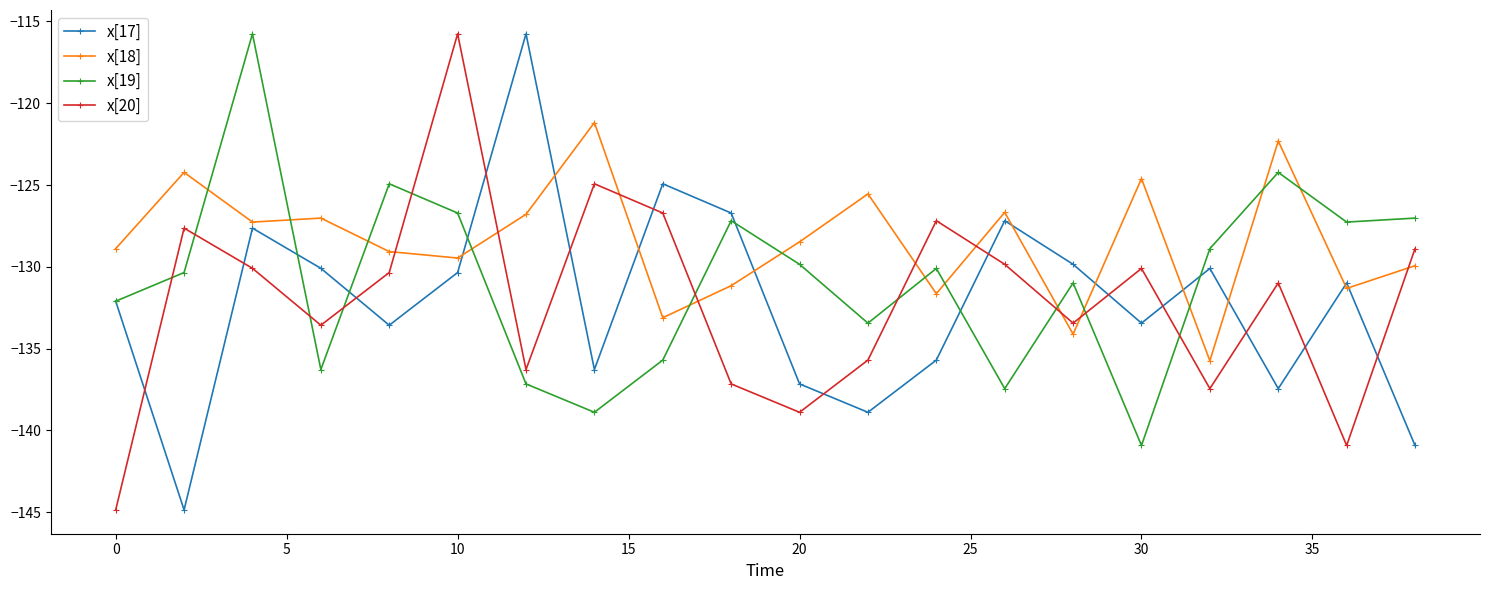

Which series has the largest total across all categories?

x[18]